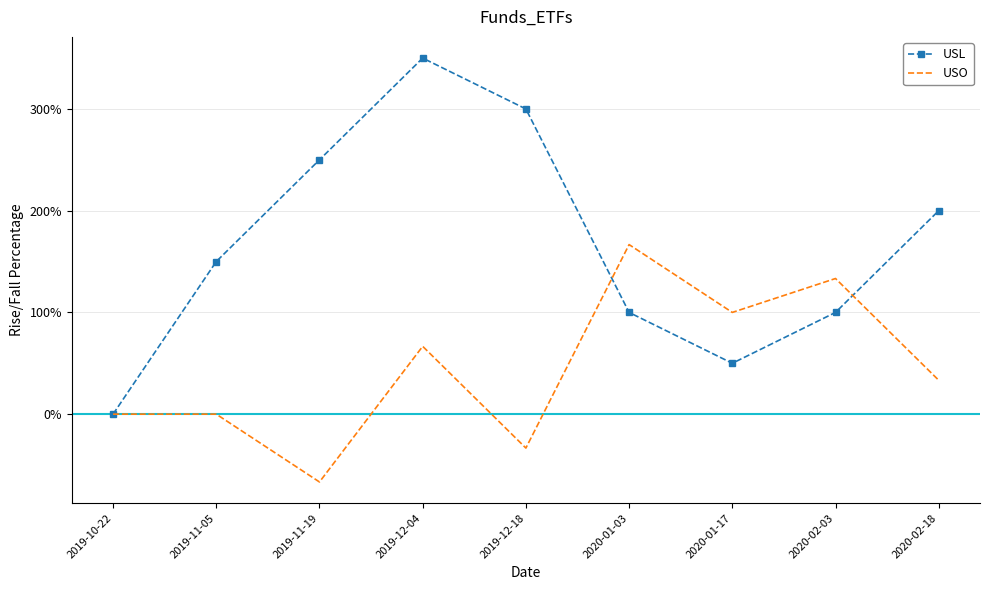

How many values in USL are above zero?

8